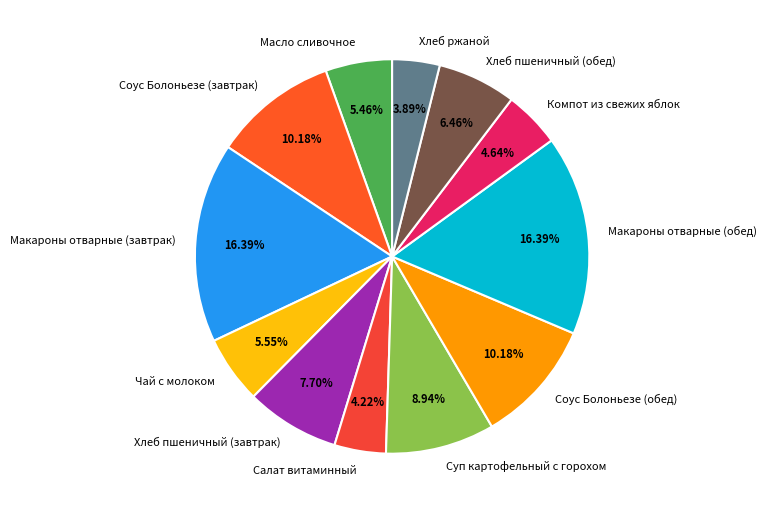

How many slices are in this pie chart?

12